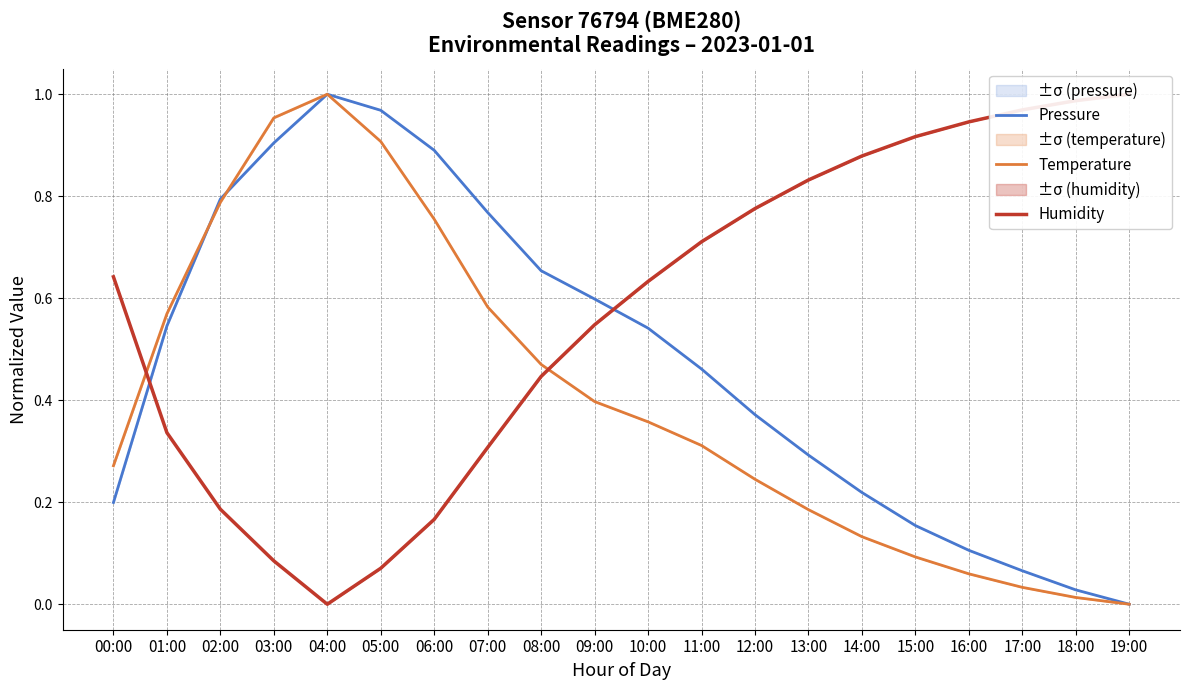

Between 16:00 and 07:00, which is larger?

07:00